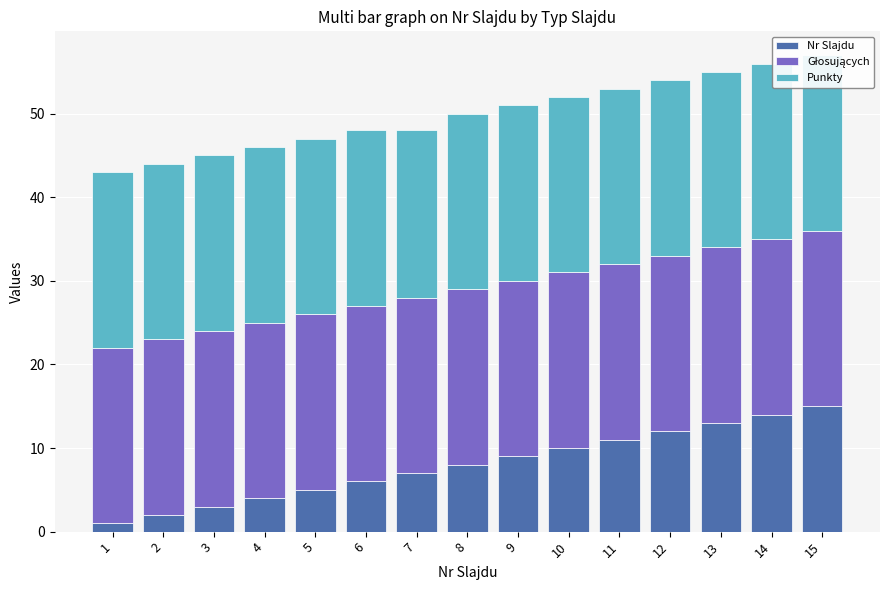

Is the value of Punkty at 14 greater than the value of Nr Slajdu at 7?

Yes